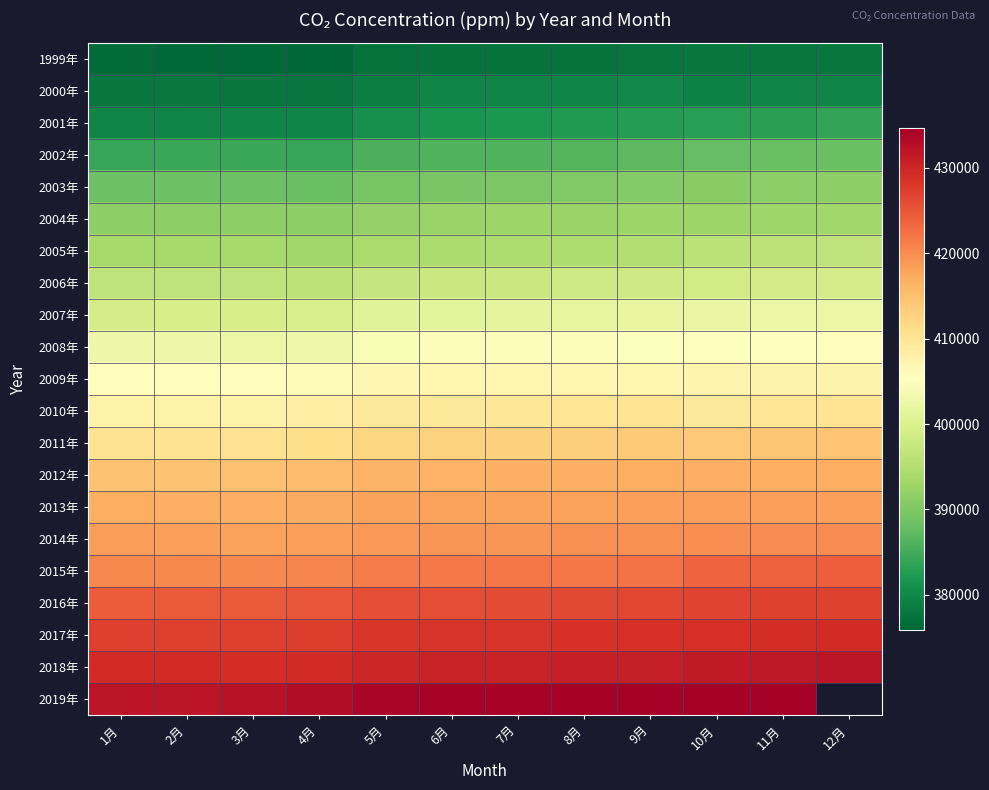

How many data points in 2012年 are less than 416599?

6